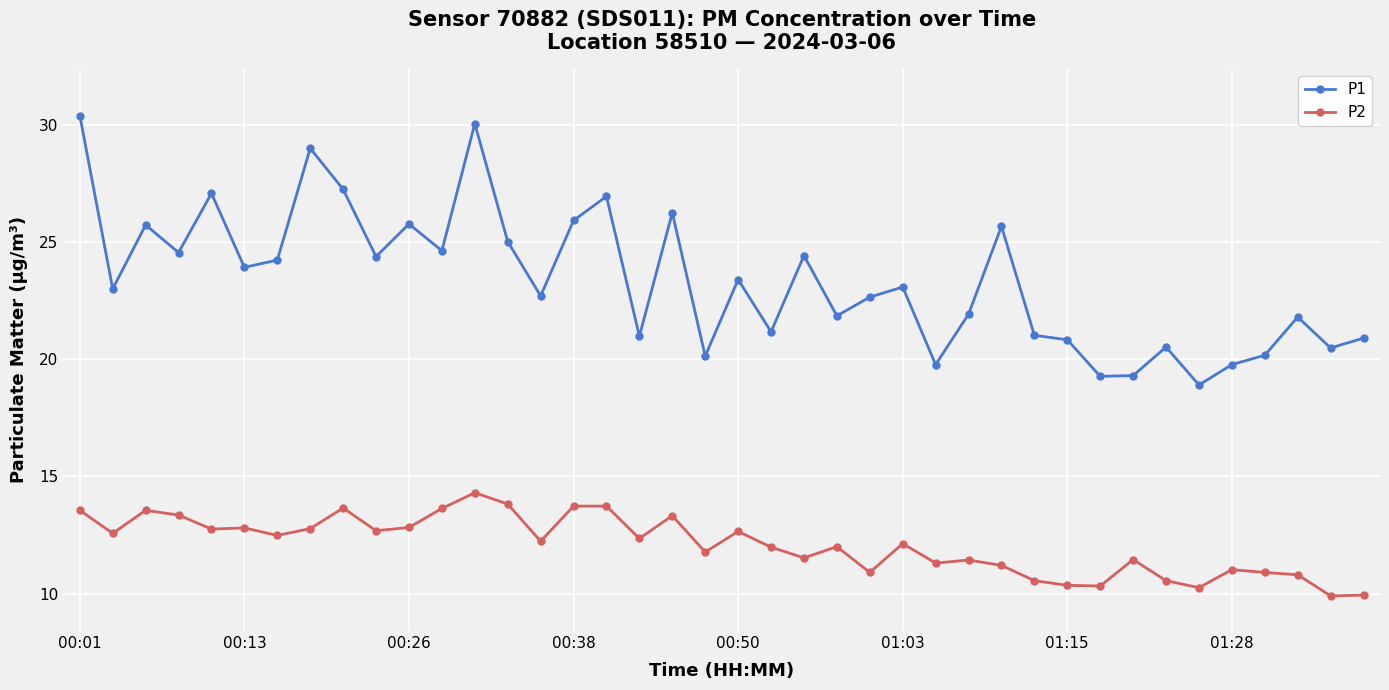

True or false: P1 and P2 cross at least once.

False